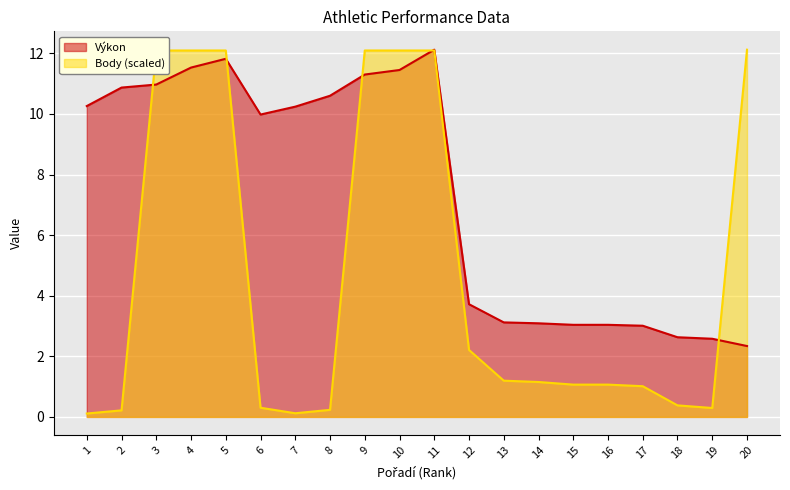

What is the spread (max minus min) of values at 7?

10.1